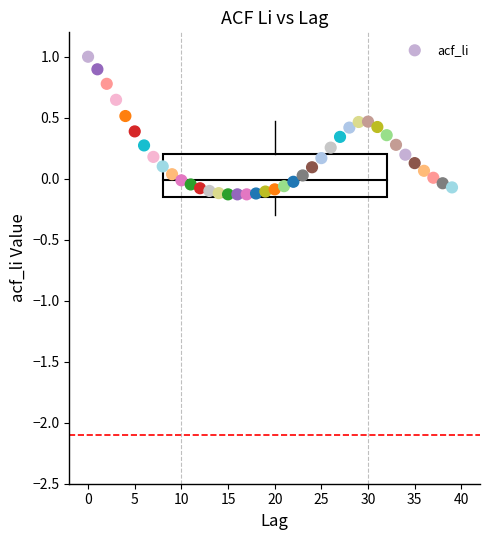

What is the range of Y values (max minus min)?

1.1